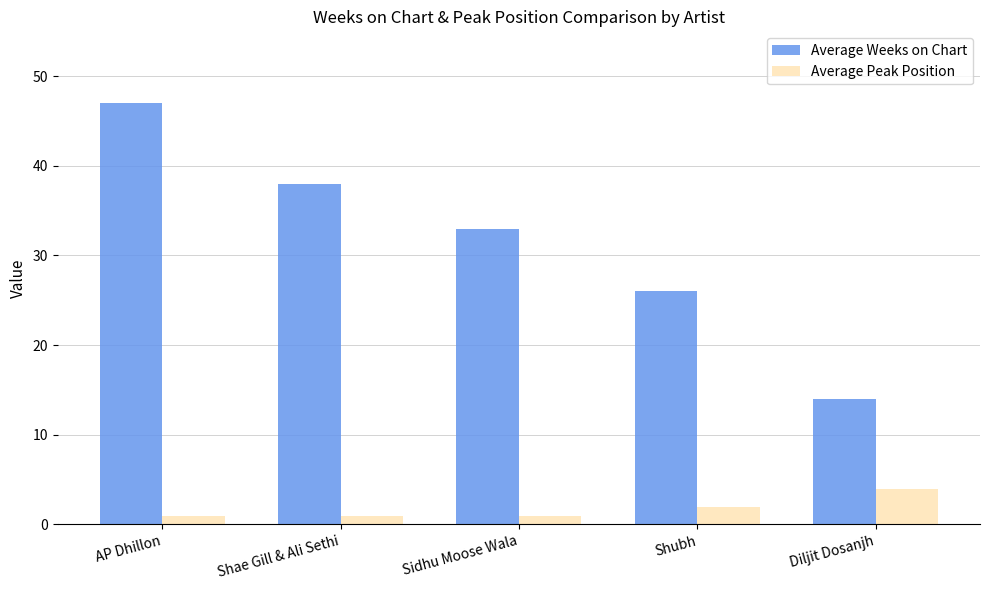

At how many categories does at least one series exceed 21?

4